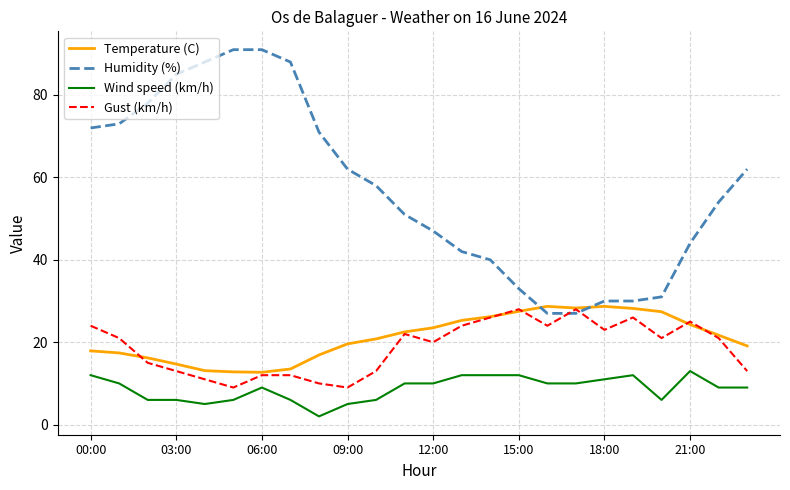

Which series has the largest total across all categories?

Humidity (%)